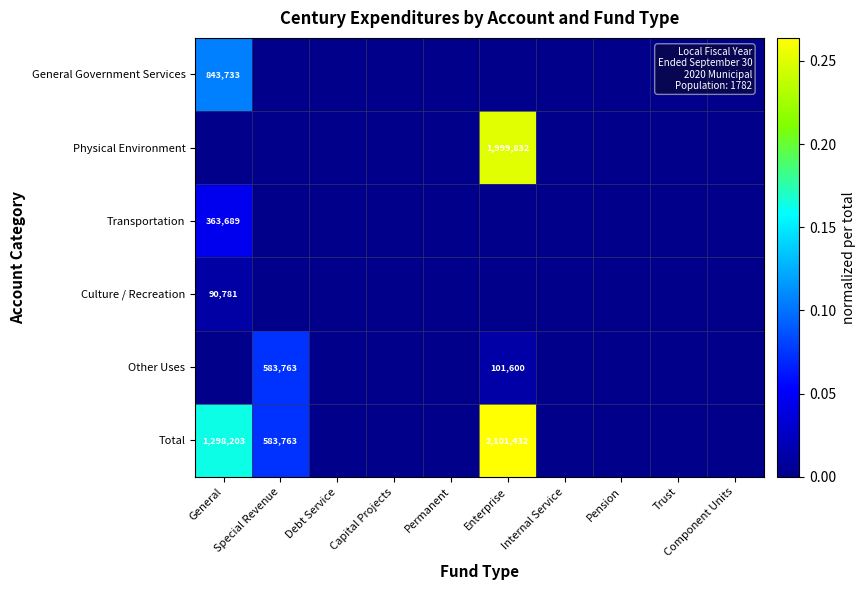

How many series are shown in this chart?

6